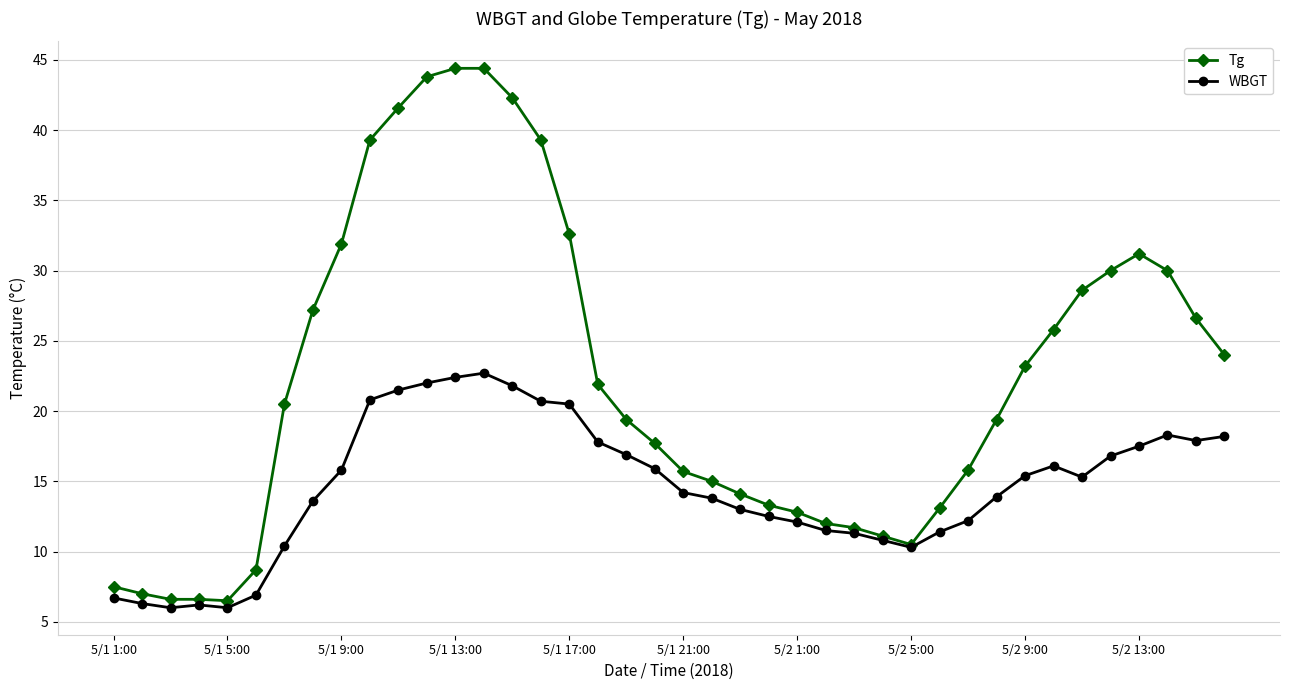

List the series in order of their peak value, lowest first.

WBGT, Tg